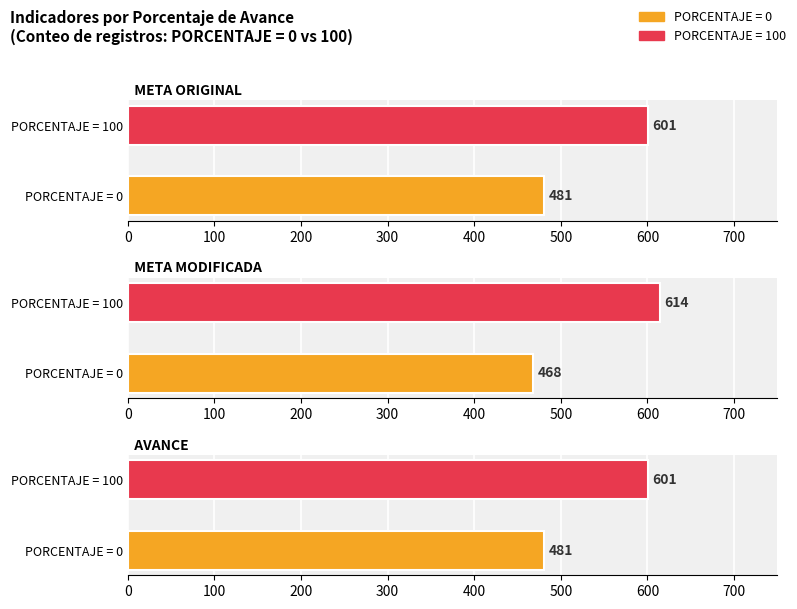

Between 100 and 100, which series saw the biggest shift?

META ORIGINAL